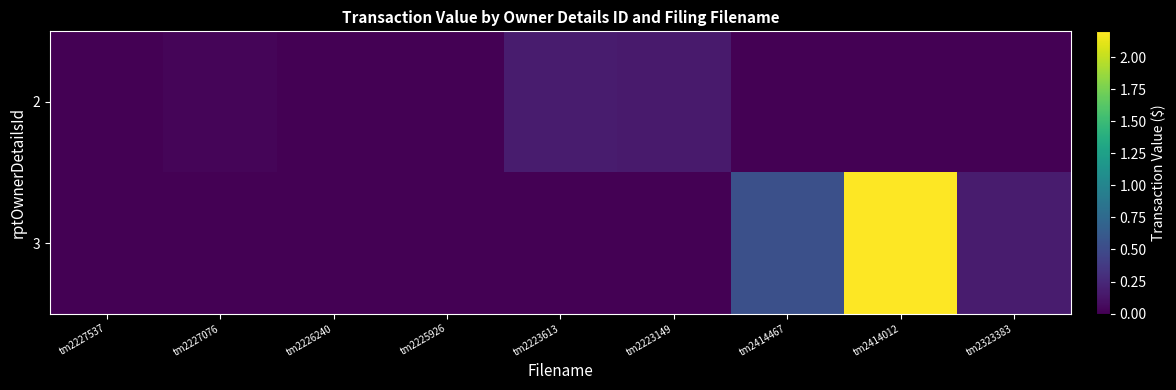

Rank the series by their maximum value, from lowest to highest.

2, 3